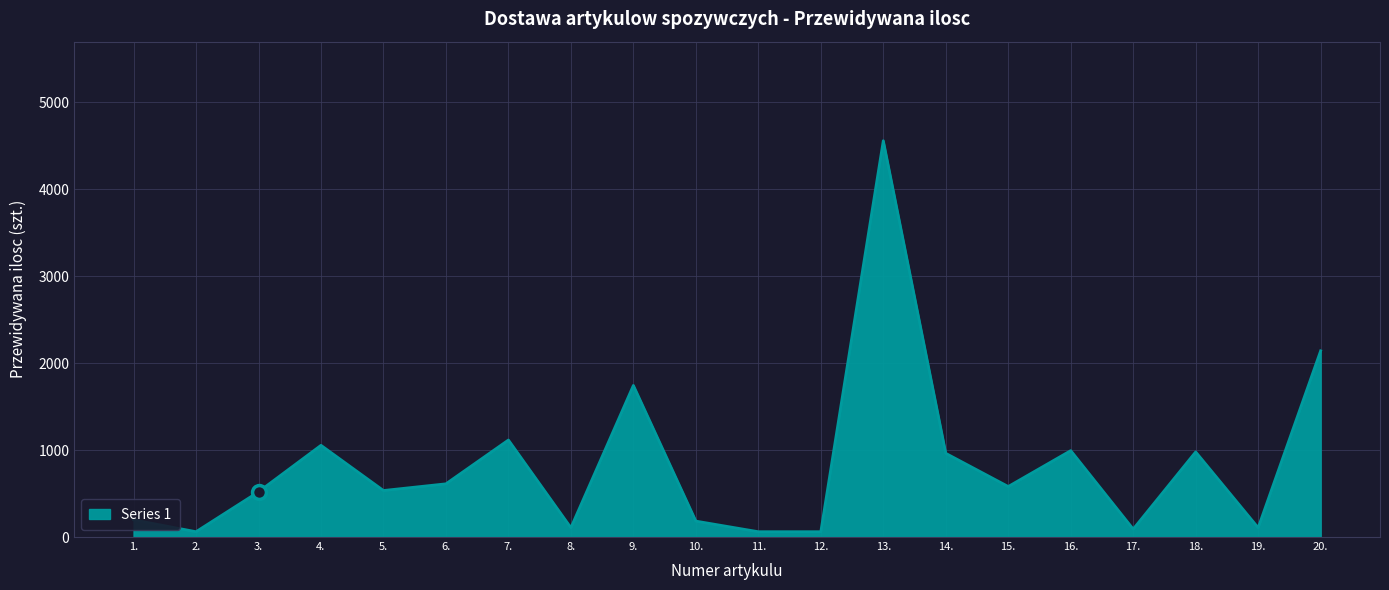

What is the difference between the maximum and minimum values?

4498